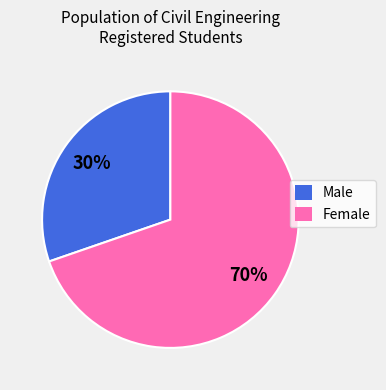

Which slice is the smallest?

Male